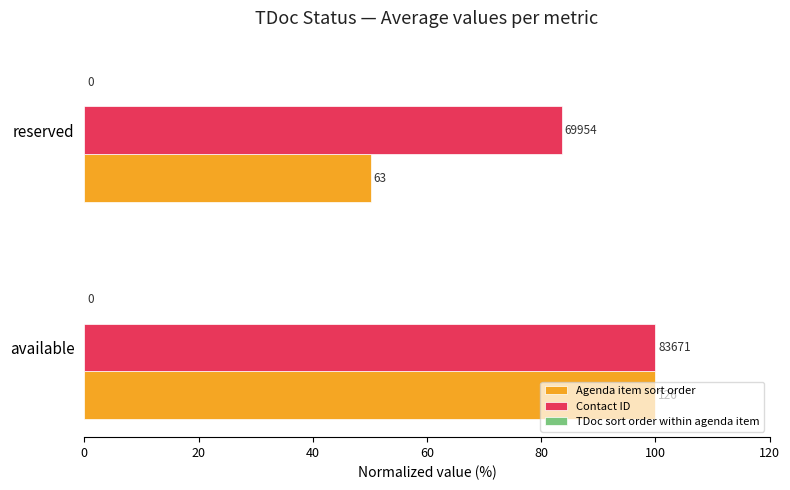

Which series has the largest total across all categories?

Contact ID